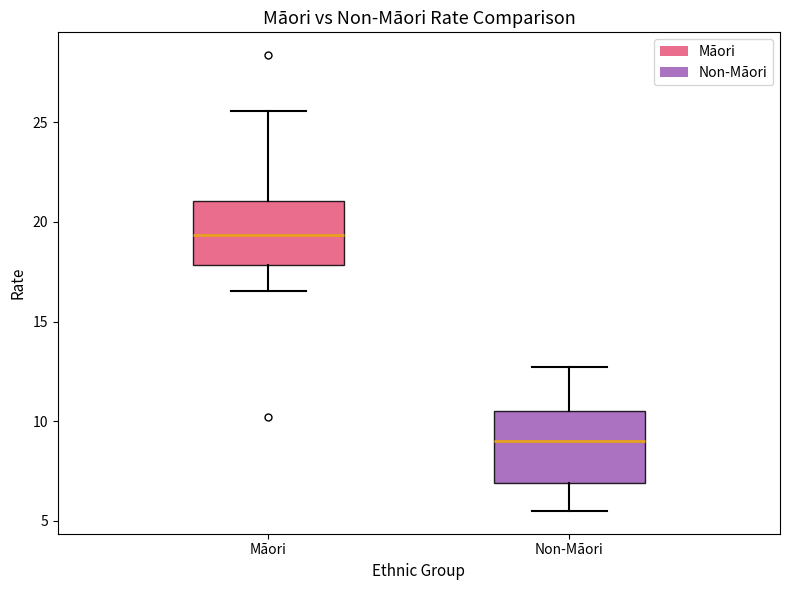

Which box's median line is the lowest?

Non-Māori